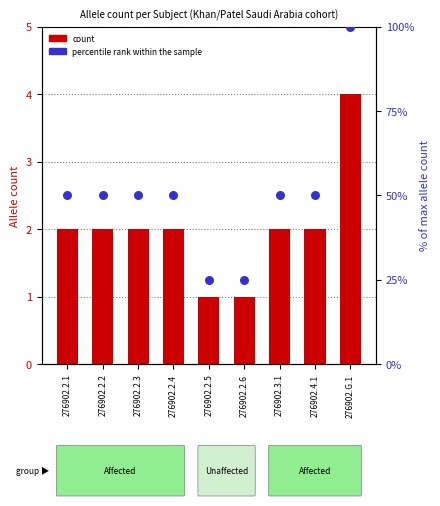

Which series has the largest total across all categories?

percentile rank within the sample